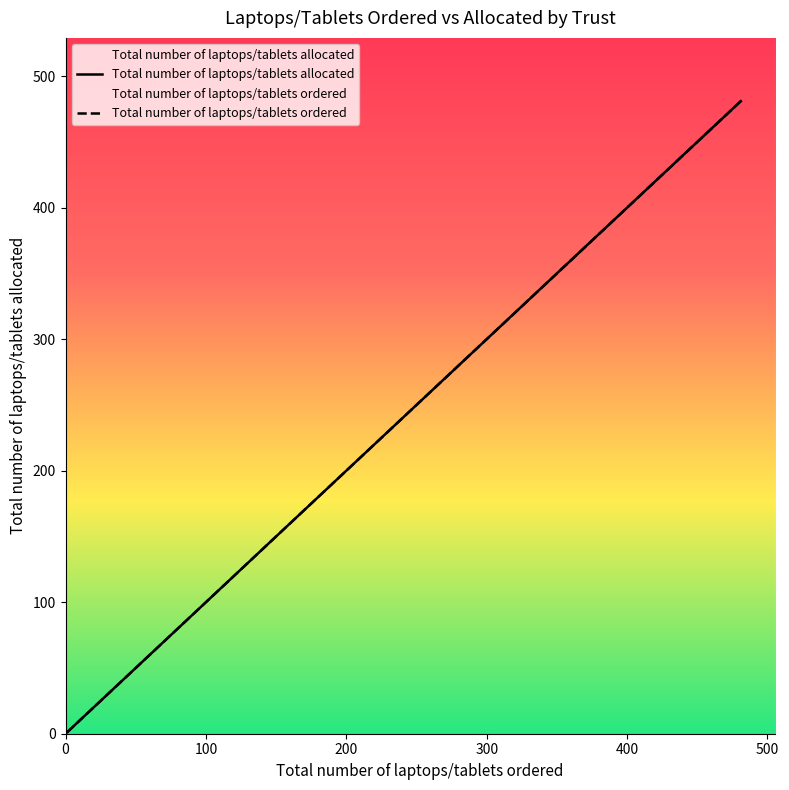

How many lines are shown in the chart?

1